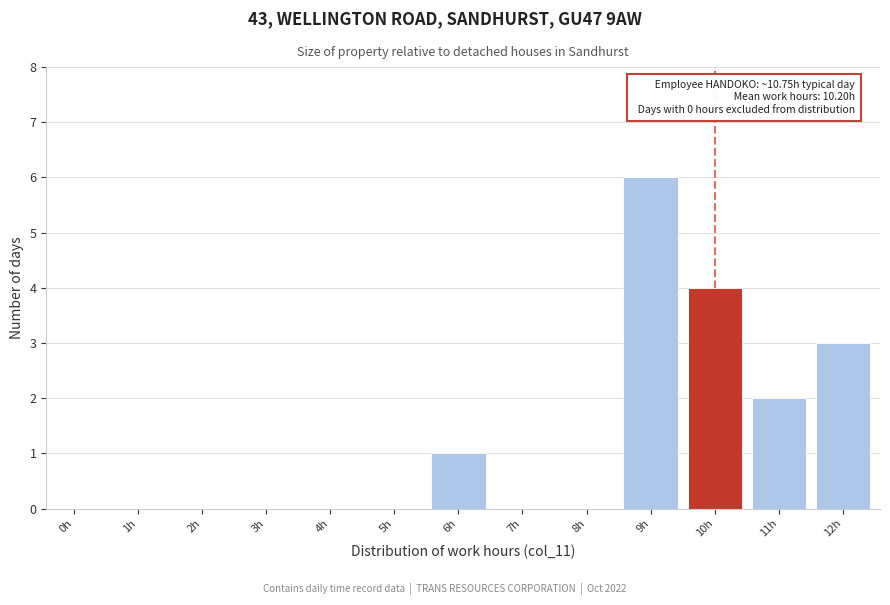

Reading left to right, list all the values displayed in this chart.

0h=0	1h=0	2h=0	3h=0	4h=0	5h=0	6h=1	7h=0	8h=0	9h=6	10h=4	11h=2	12h=3